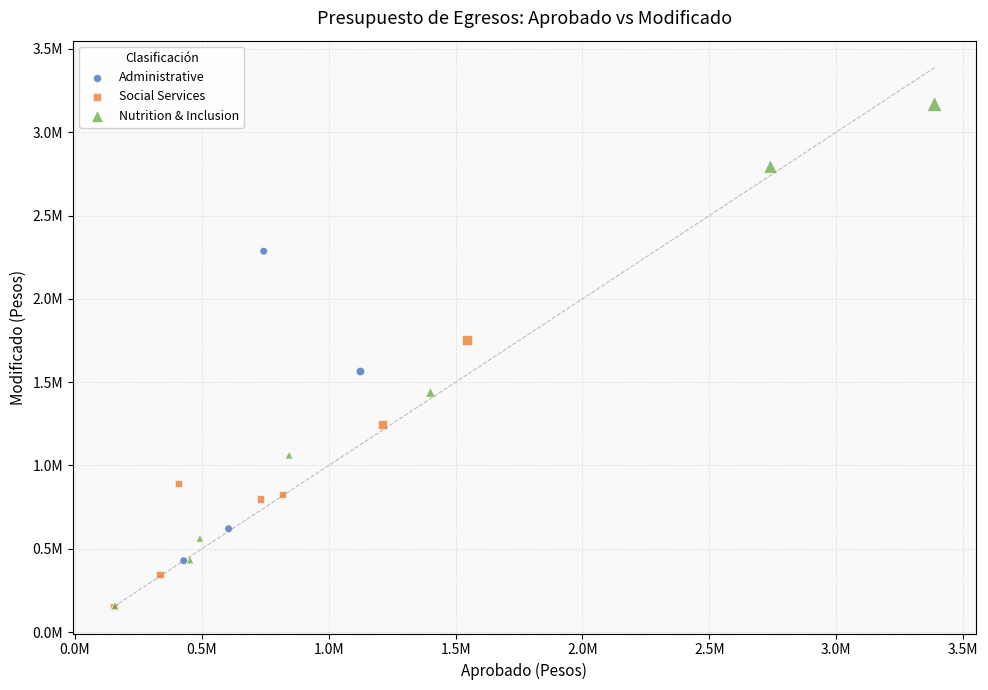

Which series has the widest spread of Y values?

Nutrition & Inclusion